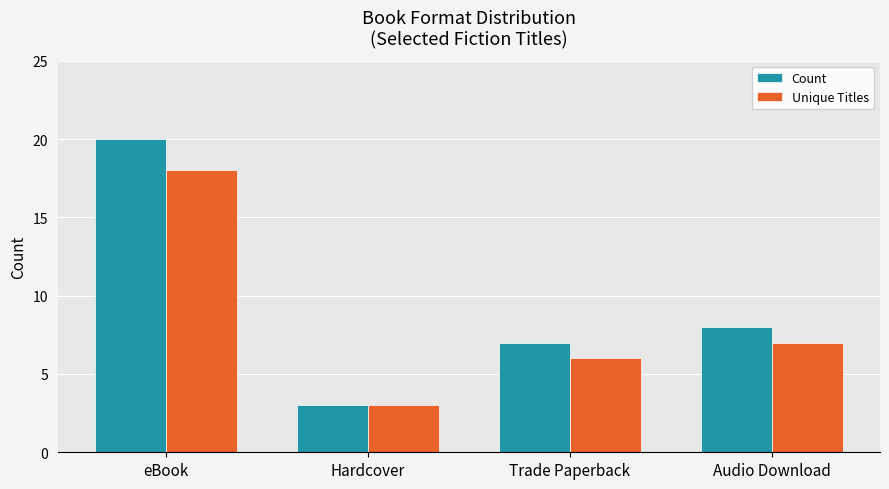

Reading left to right, transcribe all the data shown in this chart.

Count: eBook=20	Hardcover=3	Trade Paperback=7	Audio Download=8
Unique Titles: eBook=18	Hardcover=3	Trade Paperback=6	Audio Download=7